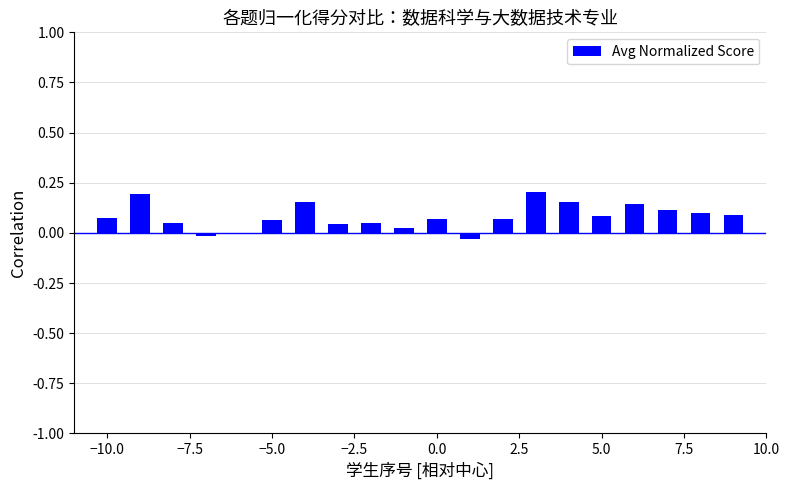

What is the sum of all values?

1.6